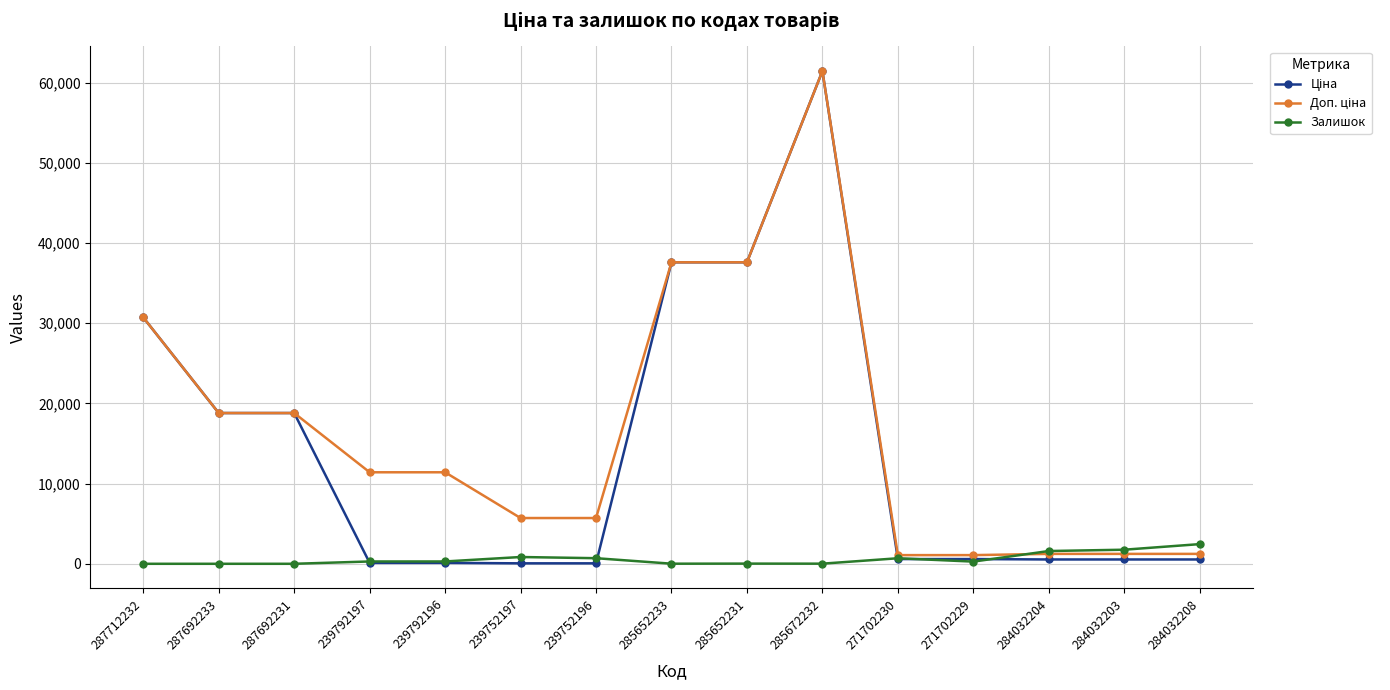

The Залишок series shows 698.0 at 239752196. True or false?

True